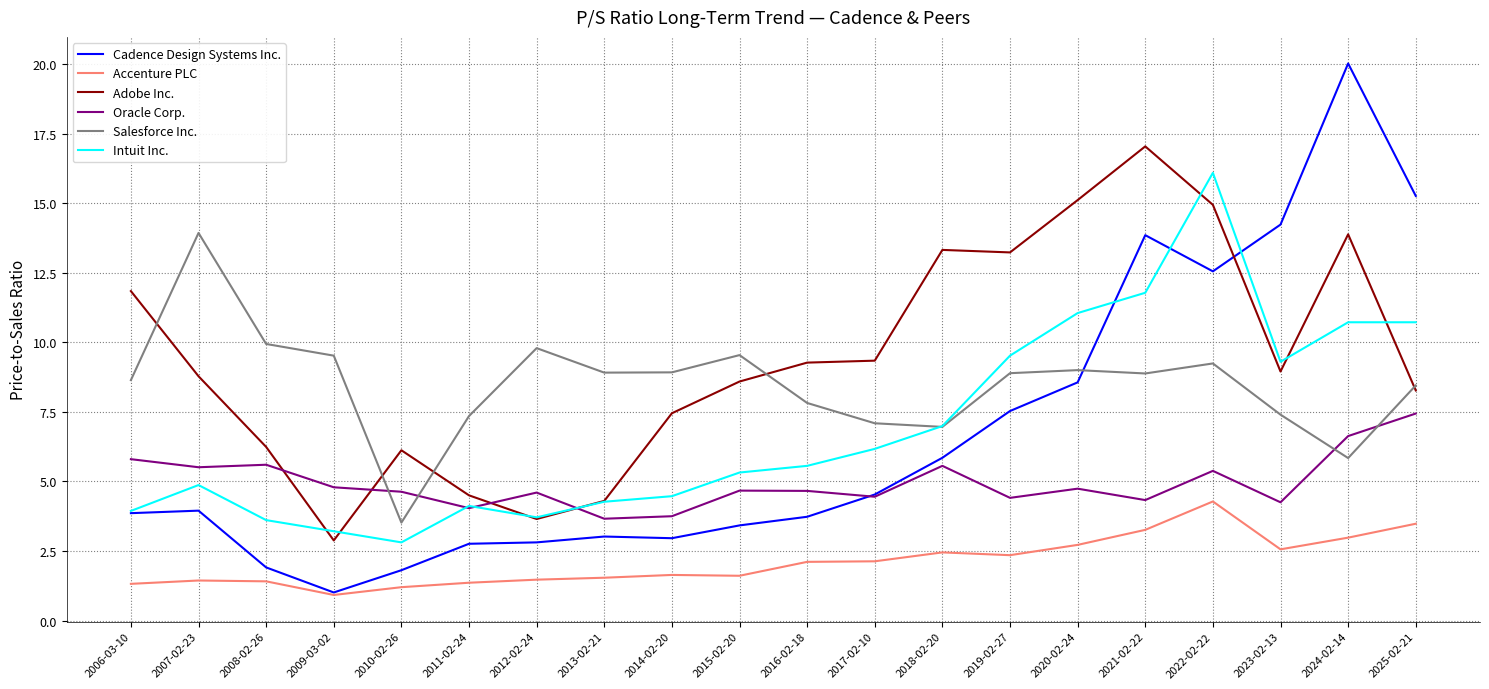

What is the total value across all series at 2011-02-24?

24.1